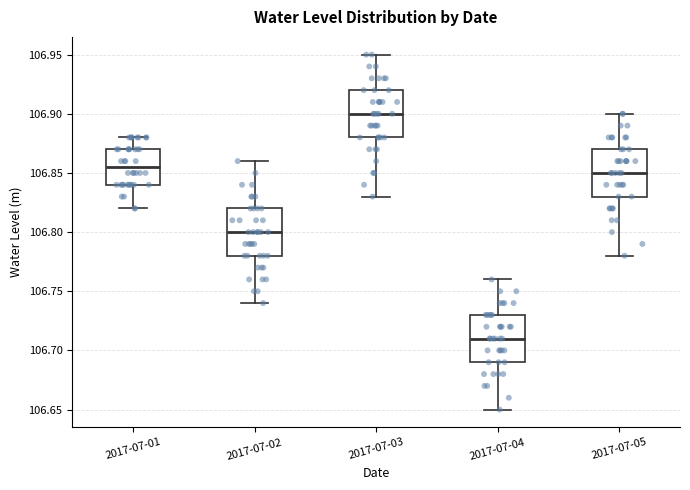

Reading left to right, read every box against the y-axis: the position of its median line, the range the box covers, and the ends of its whiskers. The values are not printed on the chart, so give them approximately, as read against the axis.

2017-07-01: median 106.855, box 106.840 to 106.870, whiskers 106.820 to 106.880
2017-07-02: median 106.800, box 106.780 to 106.820, whiskers 106.740 to 106.860
2017-07-03: median 106.900, box 106.880 to 106.920, whiskers 106.830 to 106.950
2017-07-04: median 106.710, box 106.690 to 106.730, whiskers 106.650 to 106.760
2017-07-05: median 106.850, box 106.830 to 106.870, whiskers 106.780 to 106.900